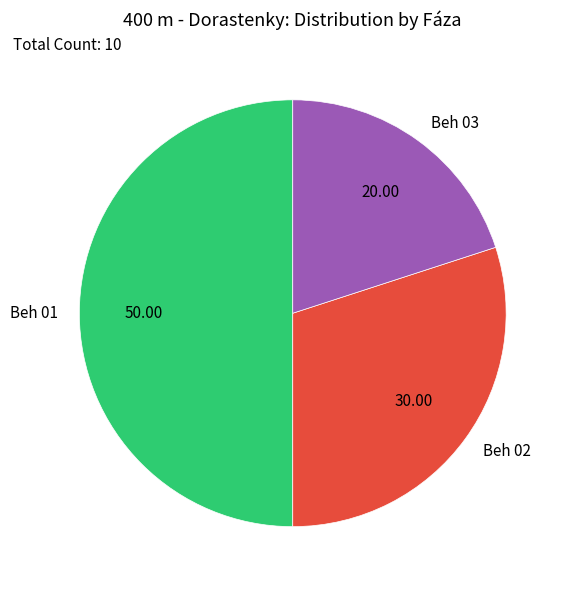

Approximately how many times larger is the value at Beh 03 compared to Beh 02?

0.7